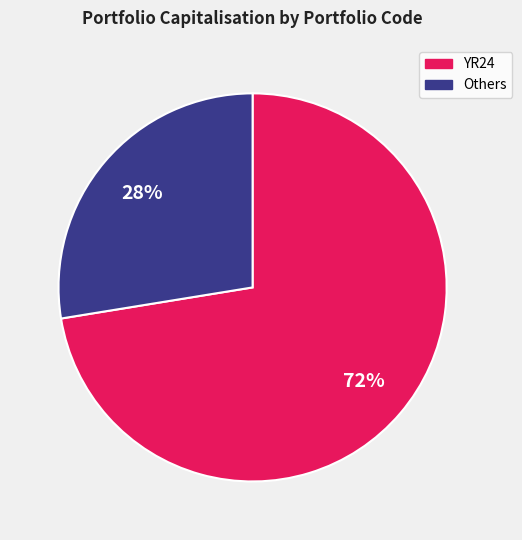

Does any single category account for the majority?

Yes